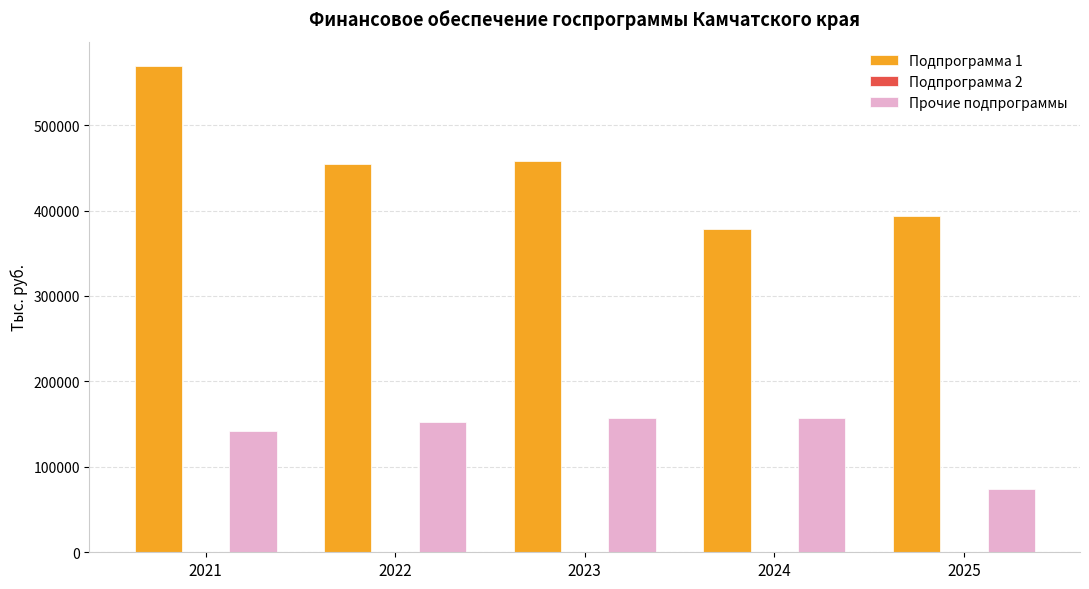

What is the sum of all Подпрограмма 1 values?

2252753.2